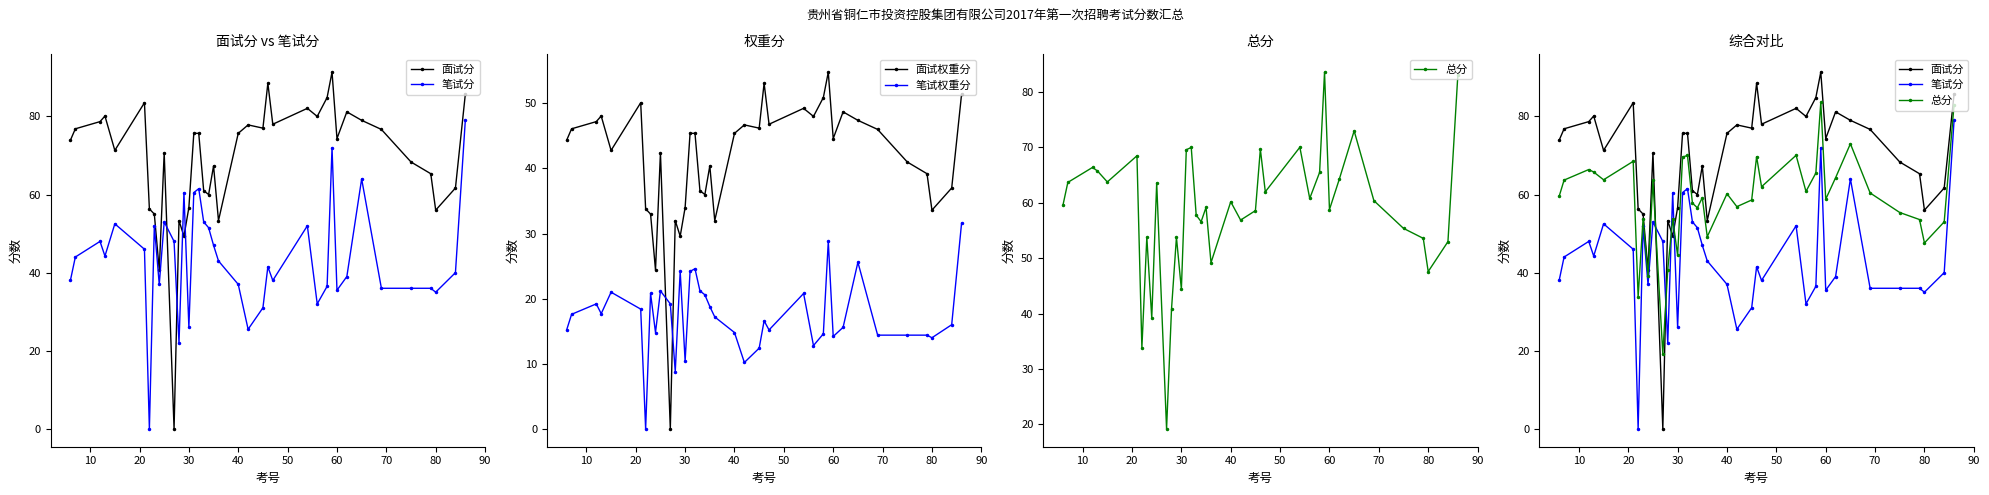

What is the difference between the second highest and second lowest values in the 总分 series?

49.2